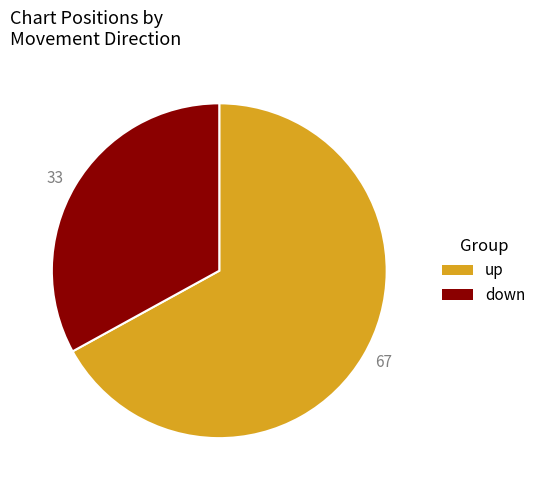

What is the ratio of the value at 67 to the value at 33?

2.0